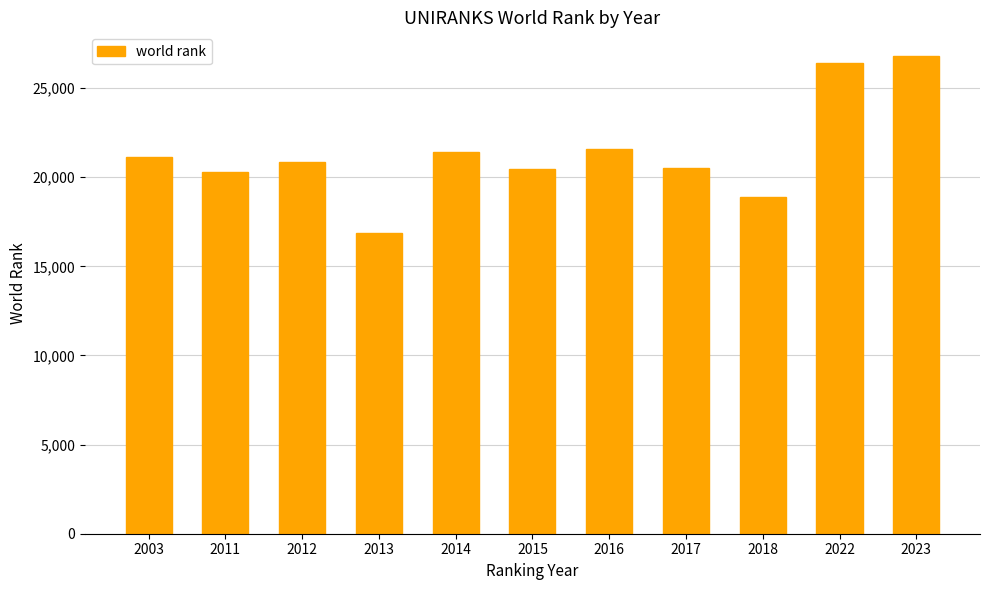

Which label corresponds to the smallest value in the chart?

2013